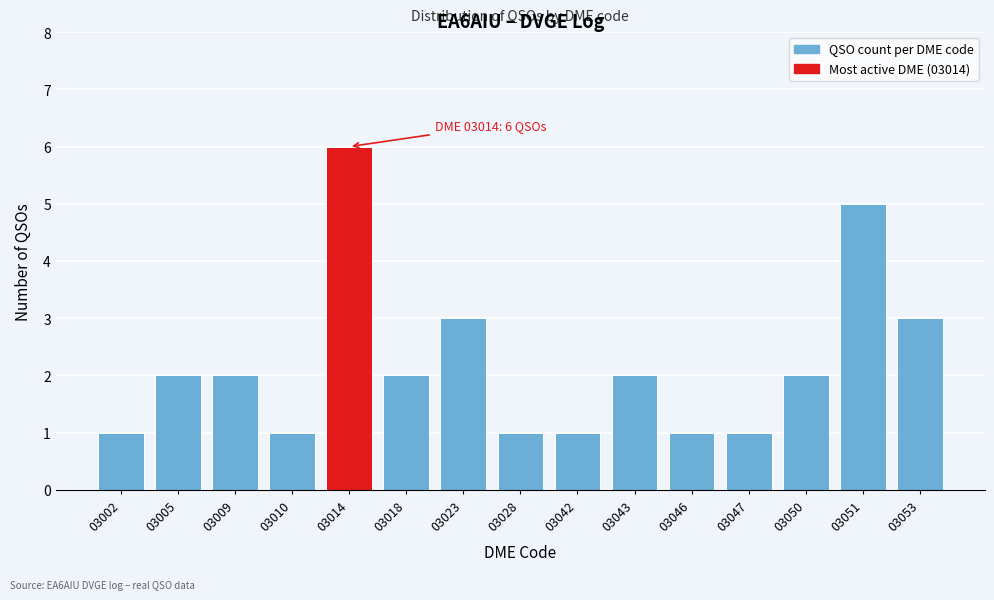

Reading right to left, extract all data points from this chart.

3	5	2	1	1	2	1	1	3	2	6	1	2	2	1